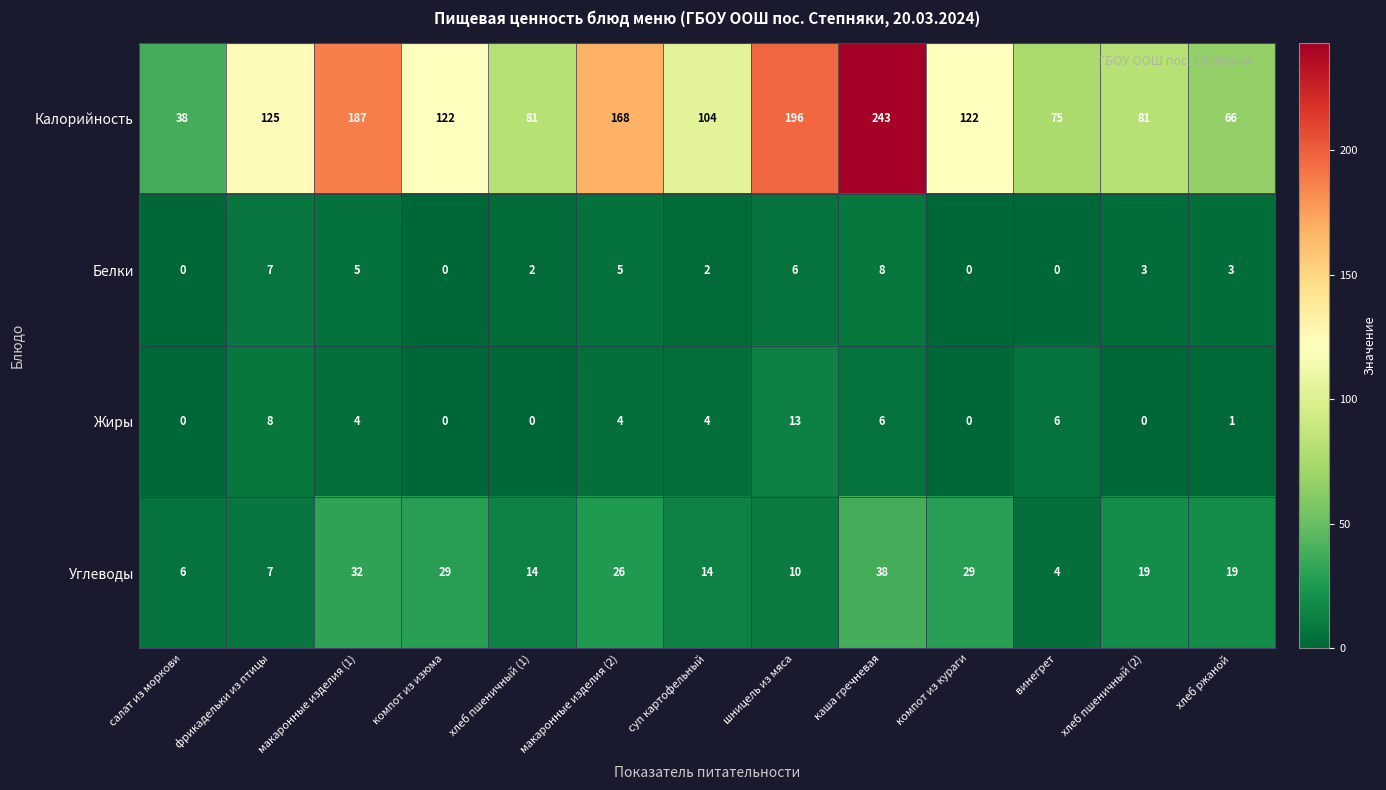

Which series has the largest total across all categories?

Калорийность